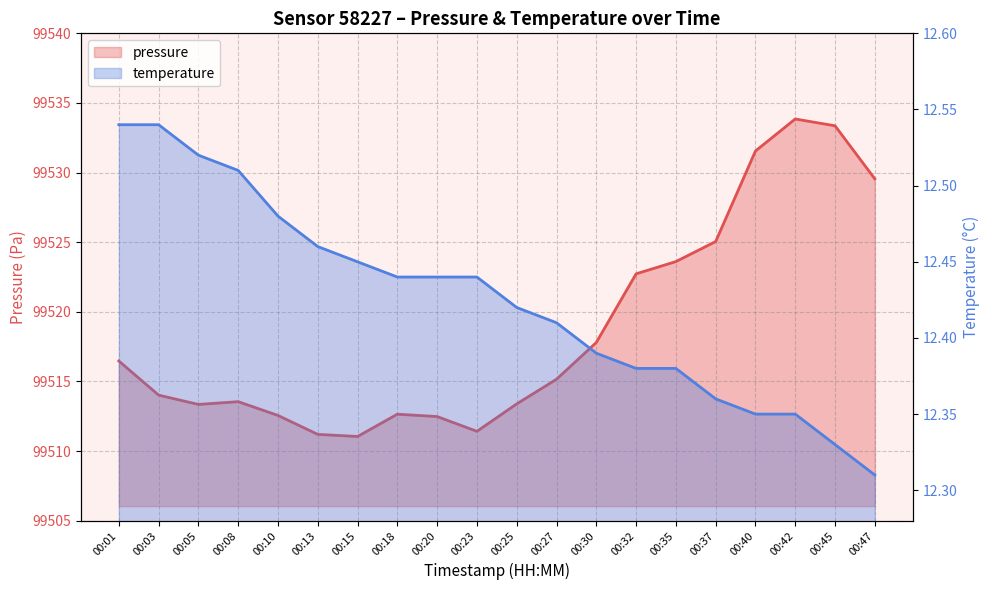

What is the sum of the pressure values at 00:32 and 00:35?

199046.3